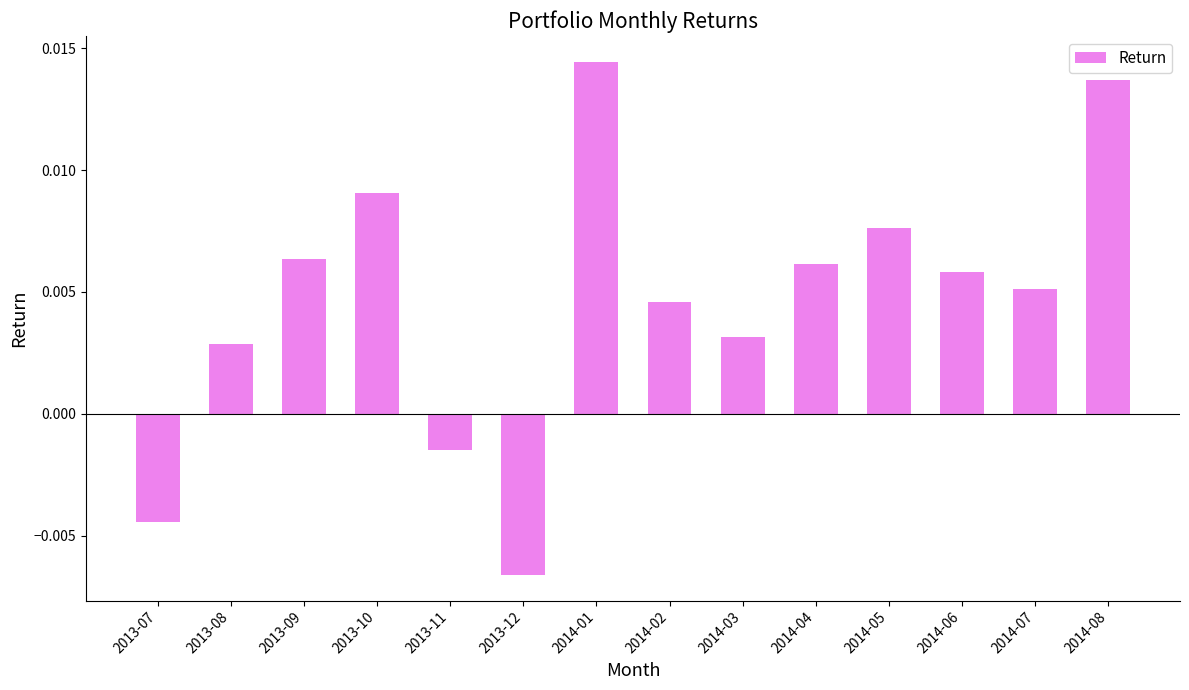

How many bars are there in total?

14